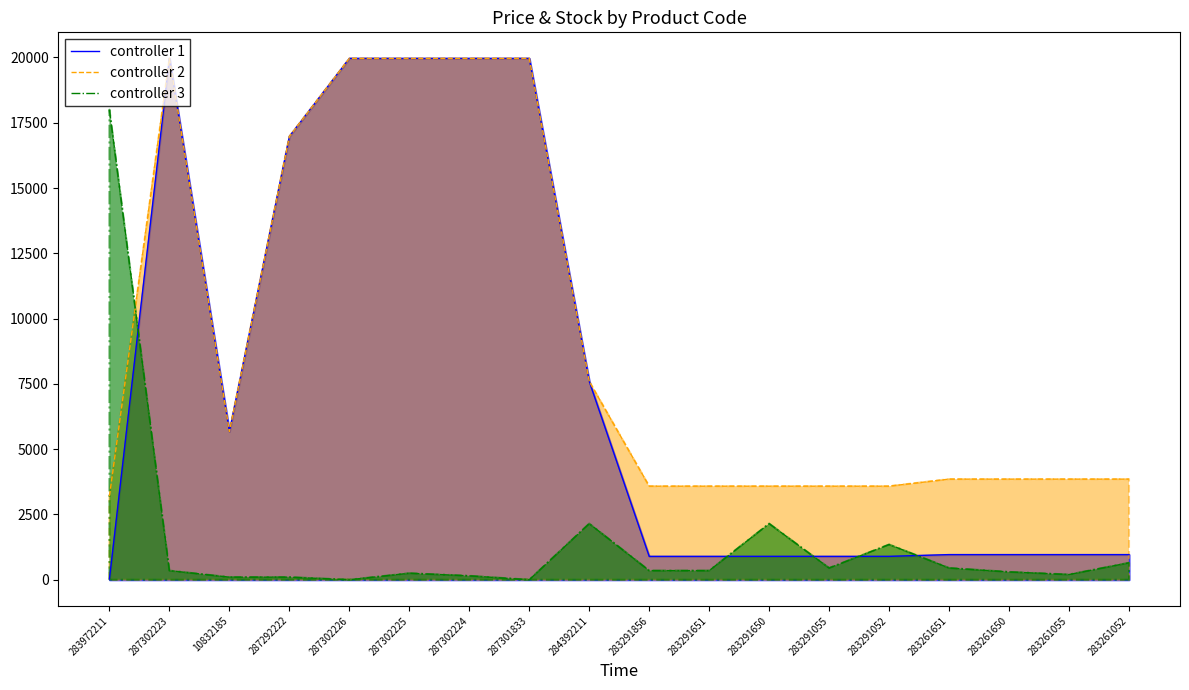

True or false: controller 3 has a value of -12188.8 at 287302226.

False